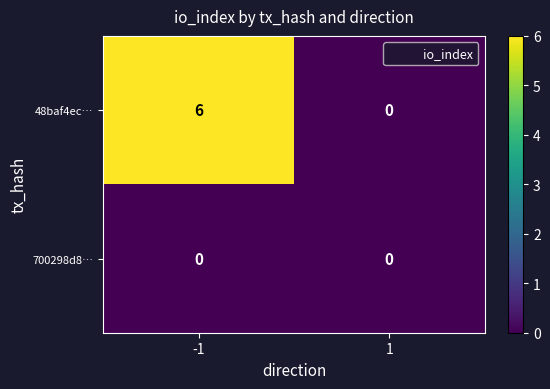

List the series in order of their peak value, lowest first.

700298d8…, 48baf4ec…